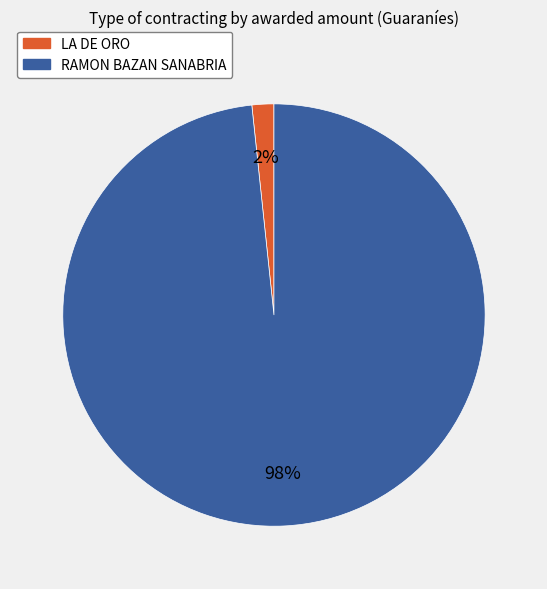

To the nearest percent, what is the average slice percentage?

50%